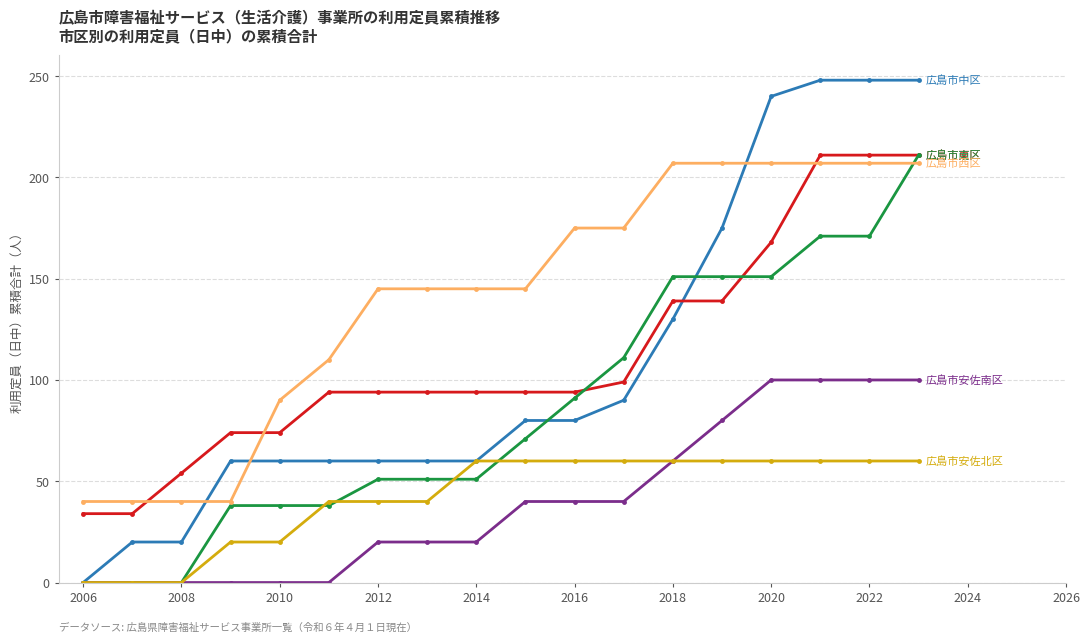

How many lines are shown in the chart?

6